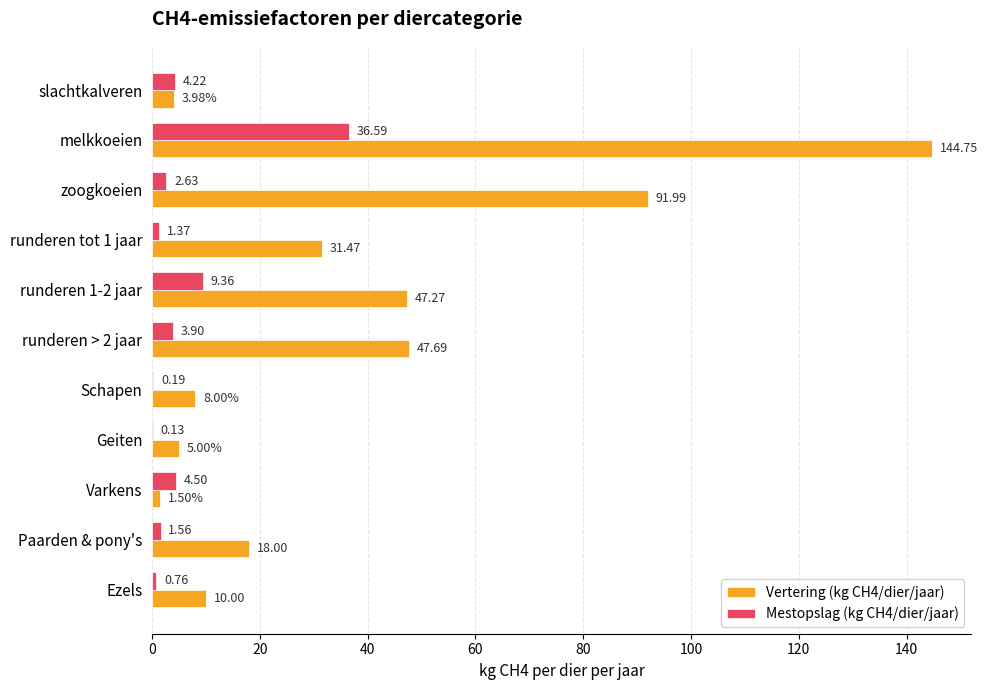

What is the total value across all series at Schapen?

8.2